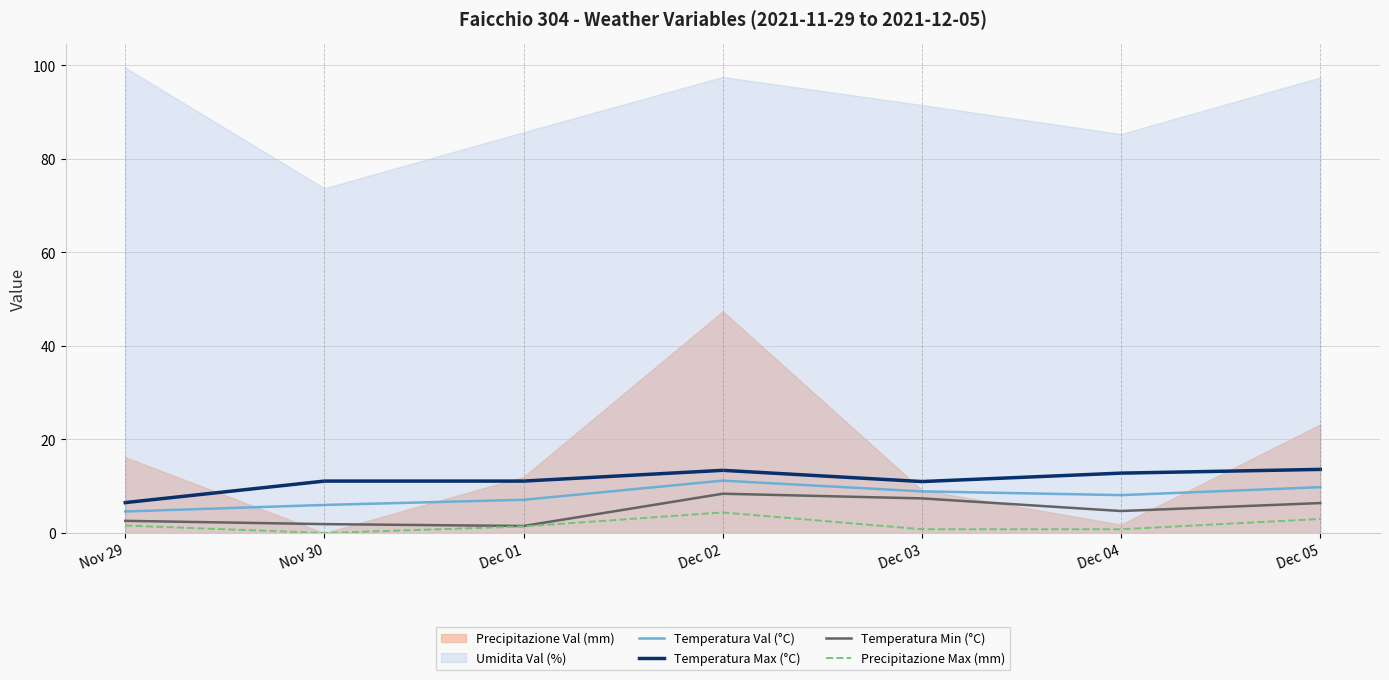

Is it true that Temperatura Val (°C) equals 7.1 at Dec 01?

True